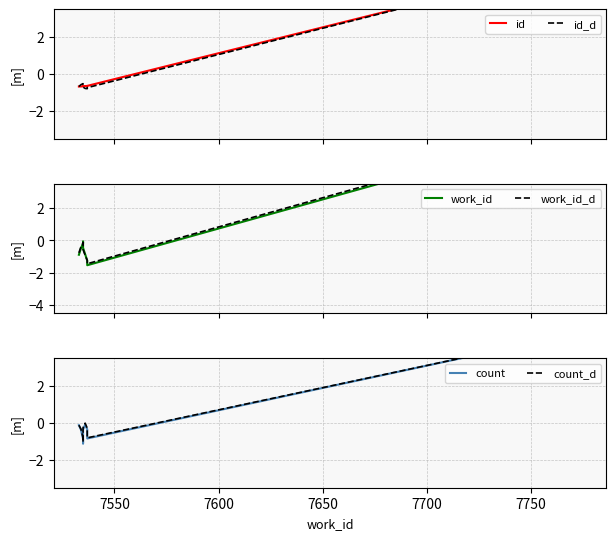

List the series in order of their peak value, lowest first.

count, count_d, id, id_d, work_id, work_id_d